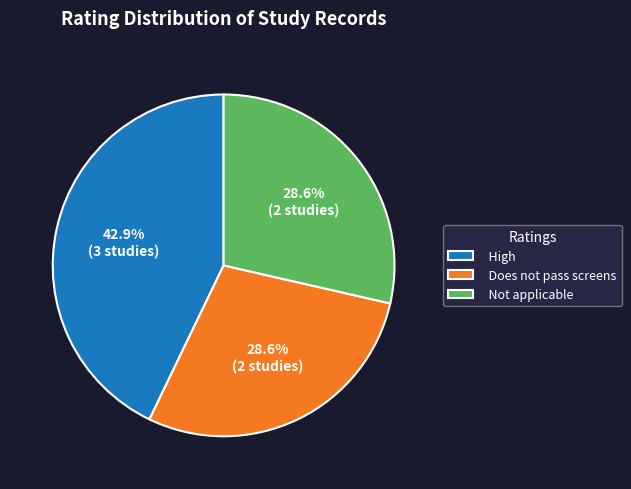

Approximately how many times larger is the value at High compared to Not applicable?

1.5